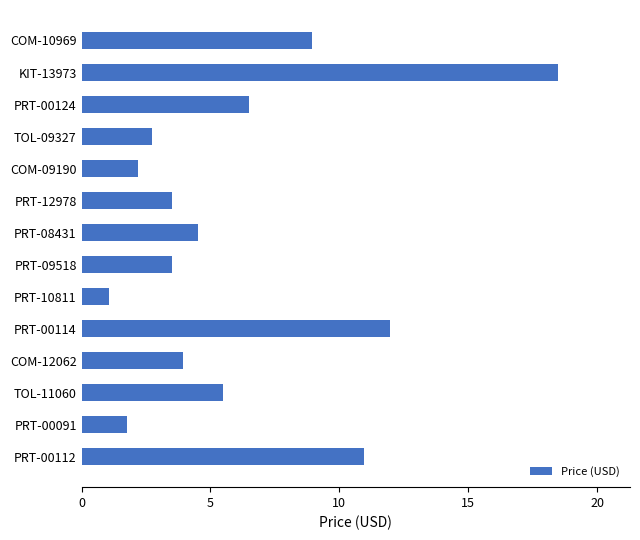

Between PRT-09518 and COM-09190, which is larger?

PRT-09518